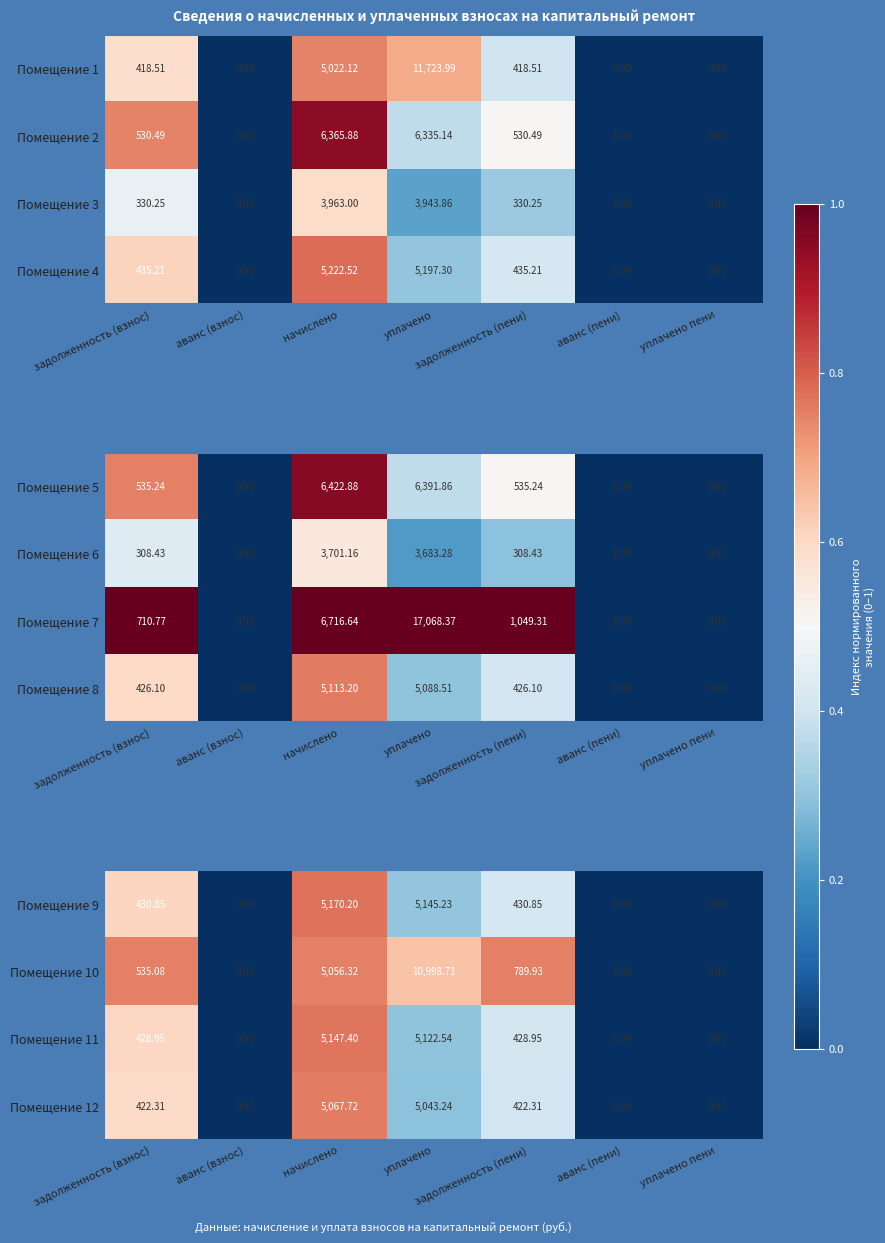

True or false: Помещение 9 has a value of 0.8 at задолженность (взнос).

False